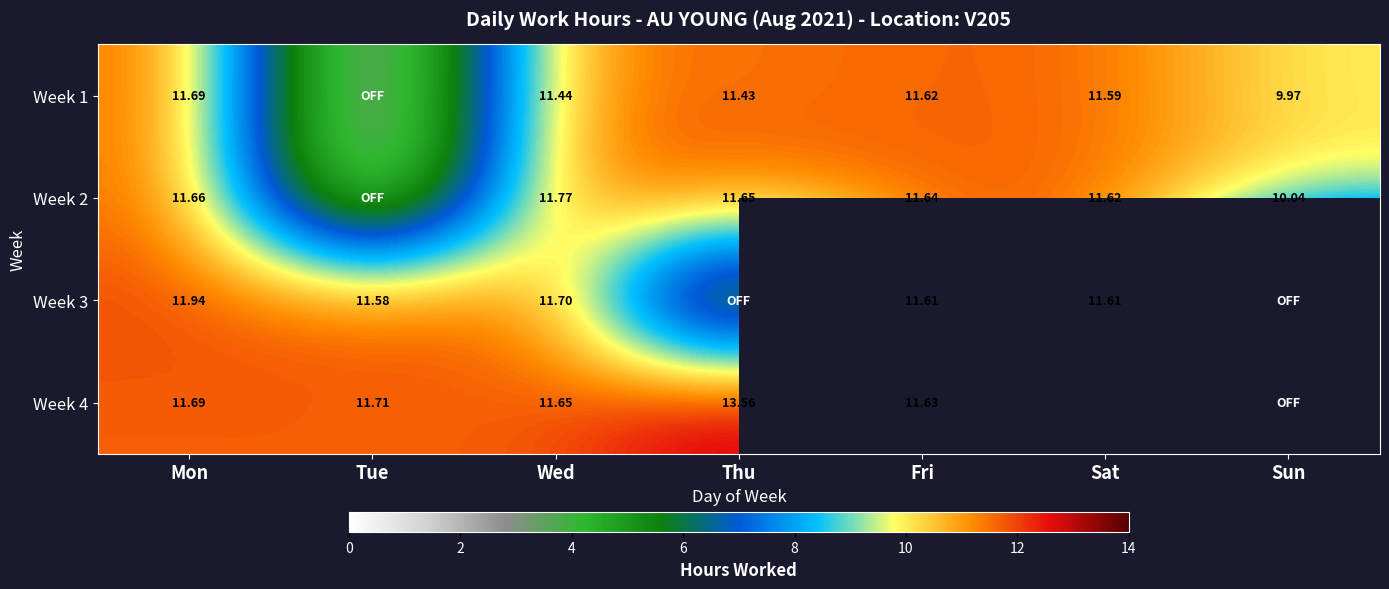

Is the value of Week 1 at Sun greater than the value of Week 2 at Sat?

No